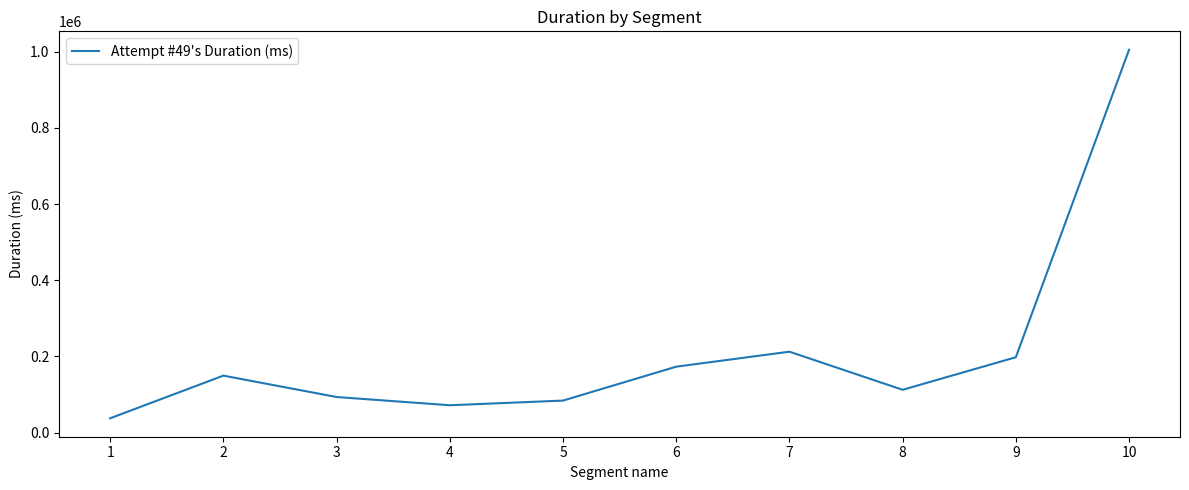

Reading left to right, transcribe all the data shown in this chart.

37686	149730	93561	71929	84217	173236	212564	112533	198040	1005437